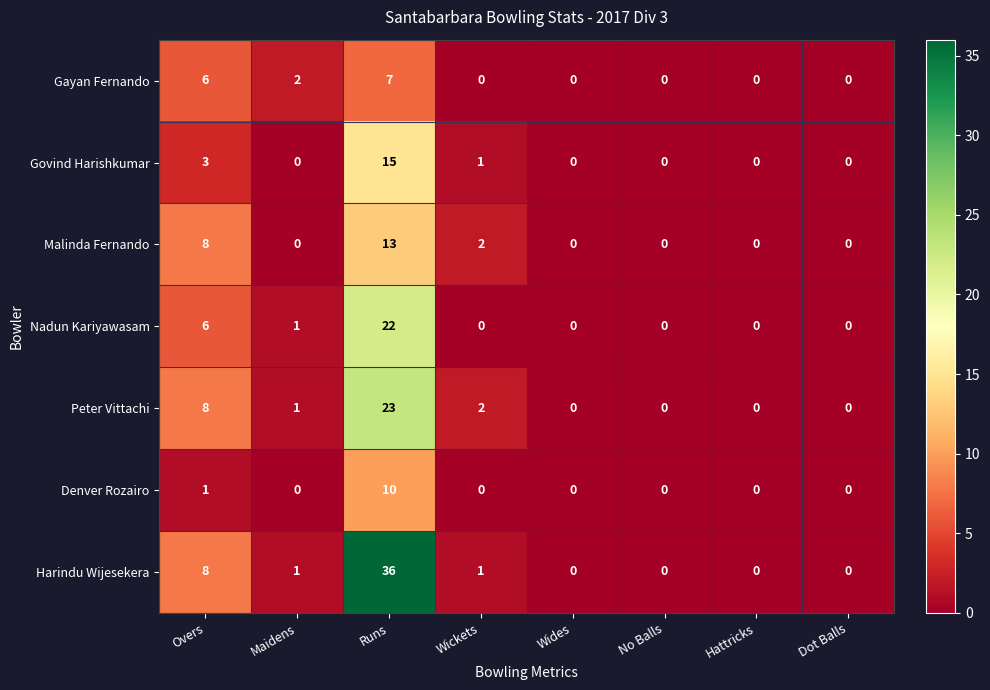

What is the highest value of the Malinda Fernando series?

13